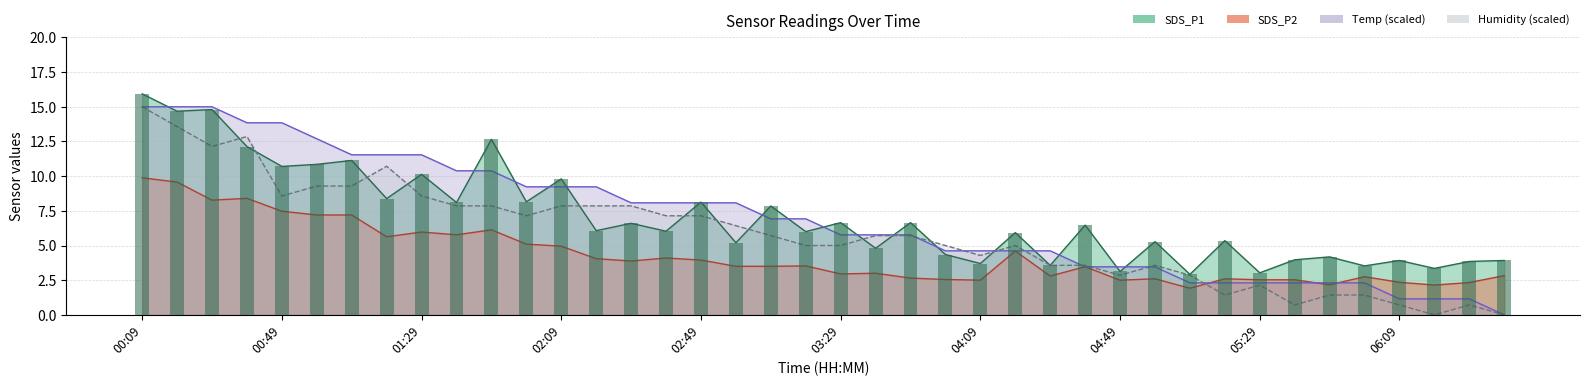

Rank the series by their maximum value, from highest to lowest.

SDS_P1, Temp, Humidity, SDS_P2